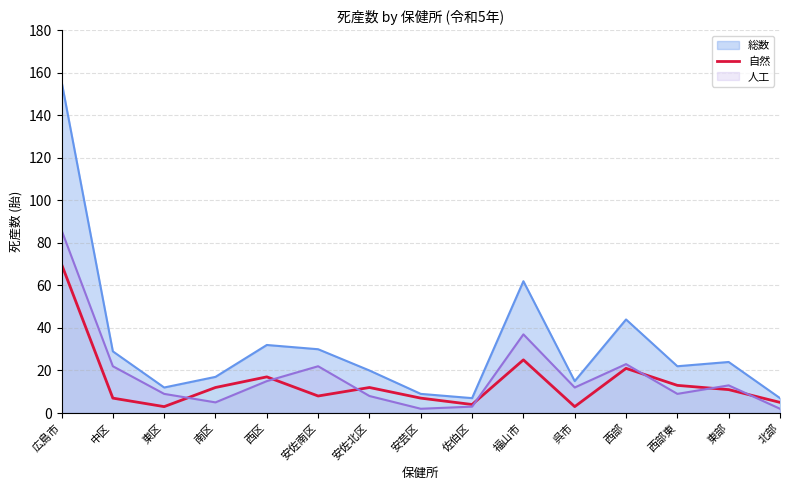

How many lines are shown in the chart?

3